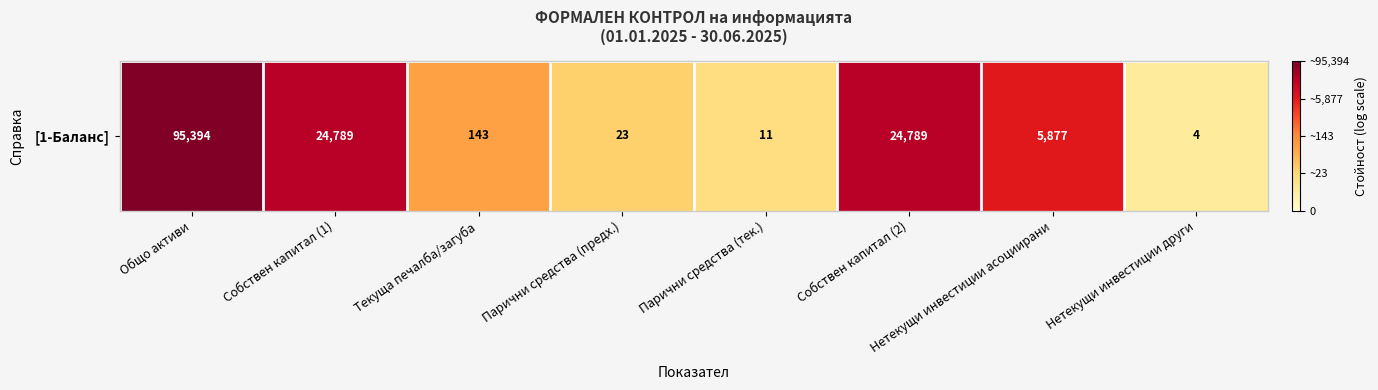

What is the approximate value at Общо активи?

1.0